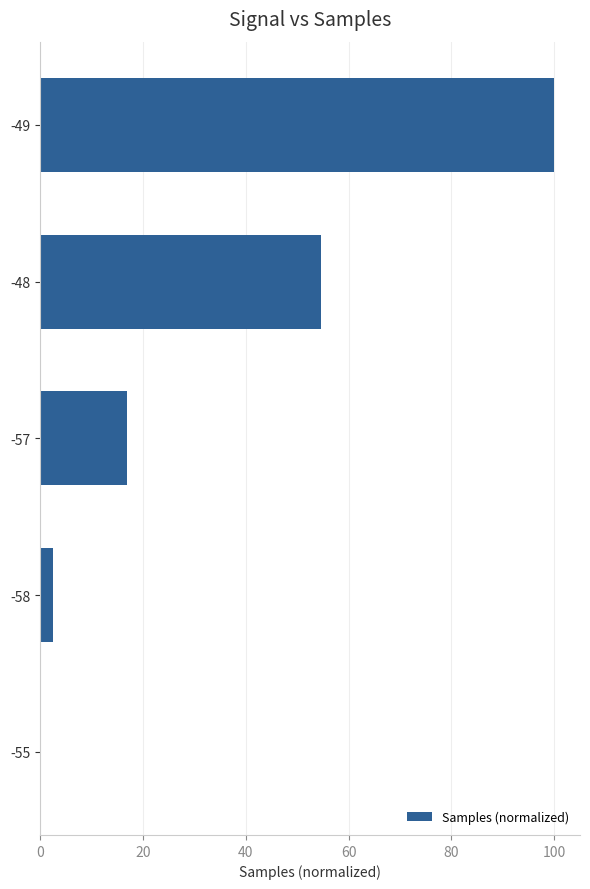

Is it true that the value at -57 is 26.2?

False